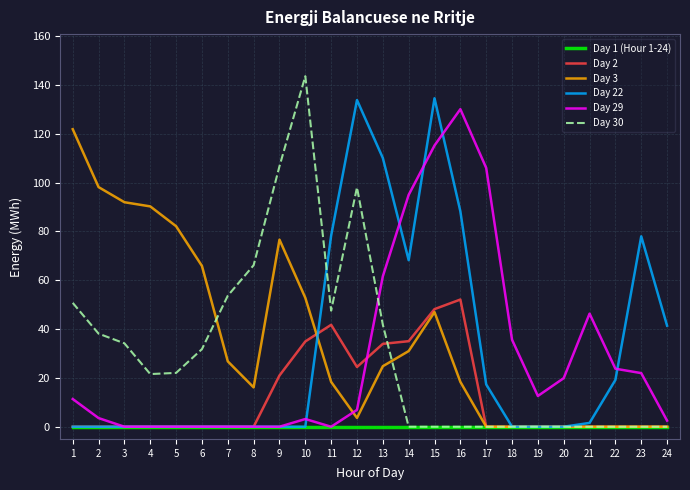

True or false: Day 1 (Hour 1-24) has a value of 0.0 at 9.

True